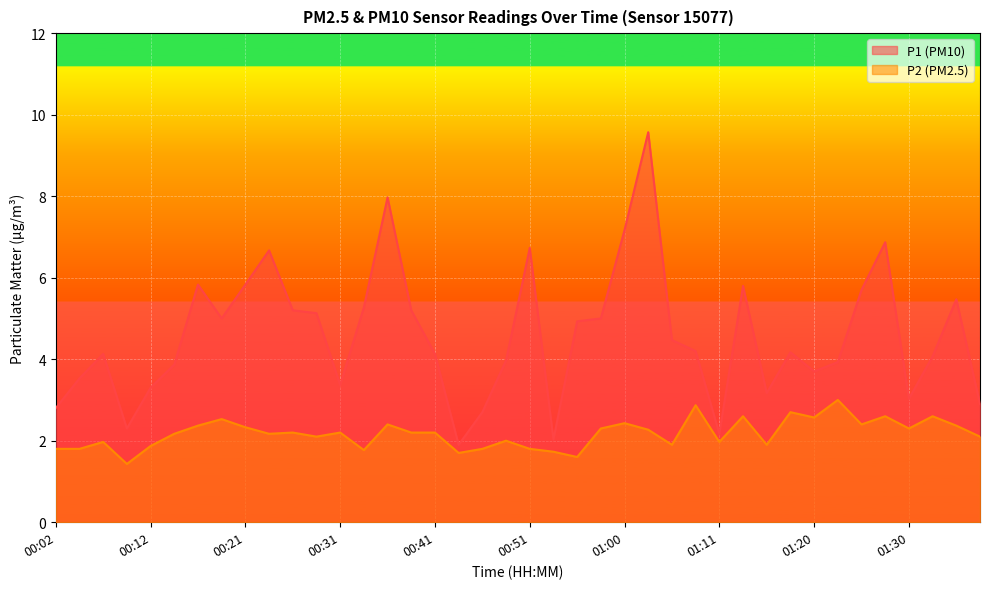

Reading left to right, transcribe all the data shown in this chart.

P1: 00:02=2.8	00:04=3.5	00:07=4.1	00:09=2.3	00:12=3.3	00:14=3.9	00:17=5.8	00:19=5.0	00:21=5.8	00:24=6.7	00:26=5.2	00:29=5.1	00:31=3.4	00:34=5.3	00:36=8.0	00:38=5.2	00:41=4.1	00:43=1.9	00:46=2.7	00:48=4.0	00:51=6.7	00:53=2.0	00:56=4.9	00:58=5.0	01:00=7.2	01:03=9.6	01:05=4.5	01:08=4.2	01:11=2.2	01:13=5.8	01:16=3.2	01:18=4.2	01:20=3.7	01:23=3.9	01:25=5.7	01:28=6.9	01:30=3.0	01:33=4.1	01:35=5.5	01:38=2.9
P2: 00:02=1.8	00:04=1.8	00:07=2.0	00:09=1.4	00:12=1.9	00:14=2.2	00:17=2.4	00:19=2.5	00:21=2.3	00:24=2.2	00:26=2.2	00:29=2.1	00:31=2.2	00:34=1.8	00:36=2.4	00:38=2.2	00:41=2.2	00:43=1.7	00:46=1.8	00:48=2.0	00:51=1.8	00:53=1.7	00:56=1.6	00:58=2.3	01:00=2.4	01:03=2.3	01:05=1.9	01:08=2.9	01:11=2.0	01:13=2.6	01:16=1.9	01:18=2.7	01:20=2.6	01:23=3.0	01:25=2.4	01:28=2.6	01:30=2.3	01:33=2.6	01:35=2.4	01:38=2.1